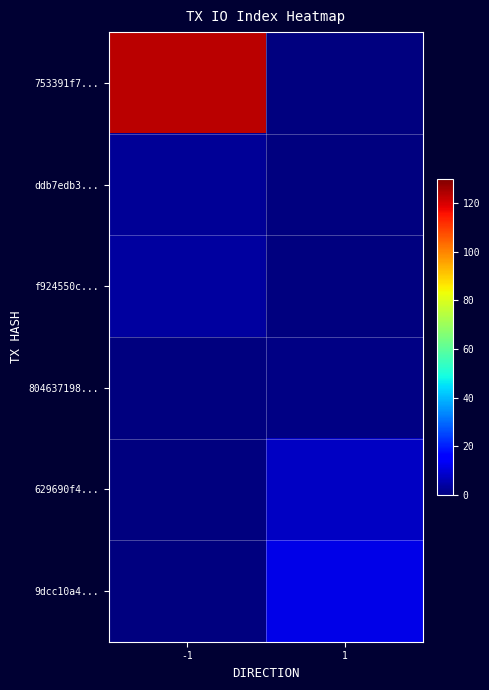

Reading left to right, list all the values displayed in this chart.

753391f7...: -1=123	1=0
ddb7edb3...: -1=3	1=0
f924550c...: -1=4	1=0
804637198...: -1=0	1=1
629690f4...: -1=0	1=8
9dcc10a4...: -1=0	1=12